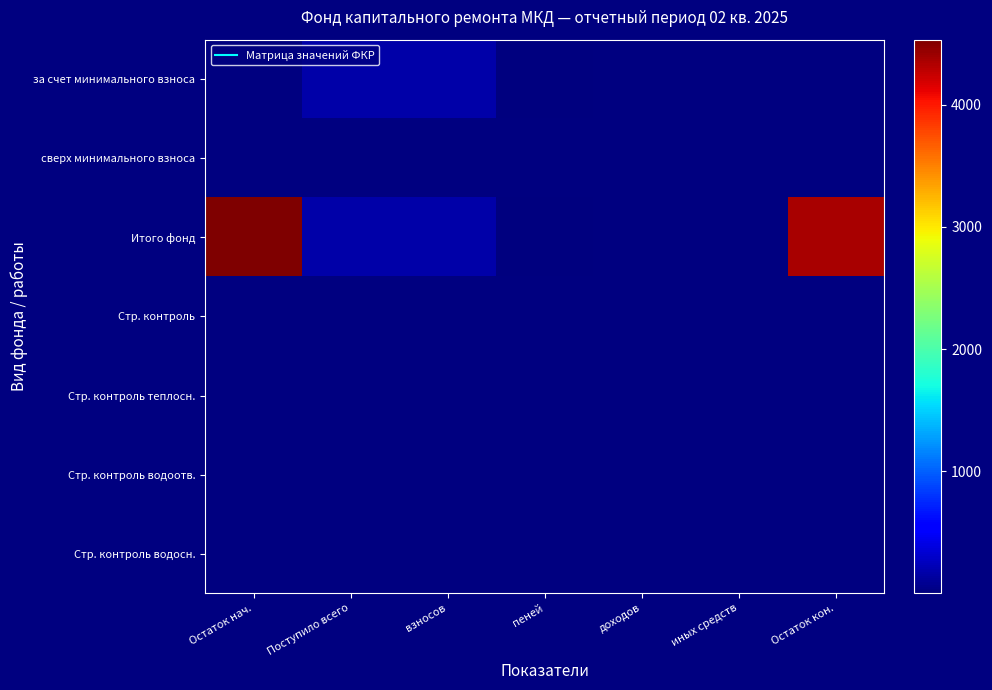

At which category is the sum across all series the highest?

Остаток нач.